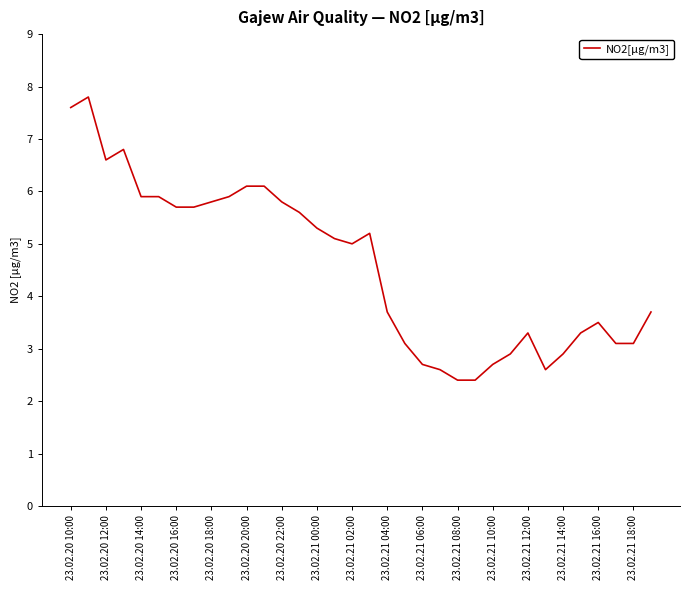

What is the difference between the maximum and minimum values?

5.4